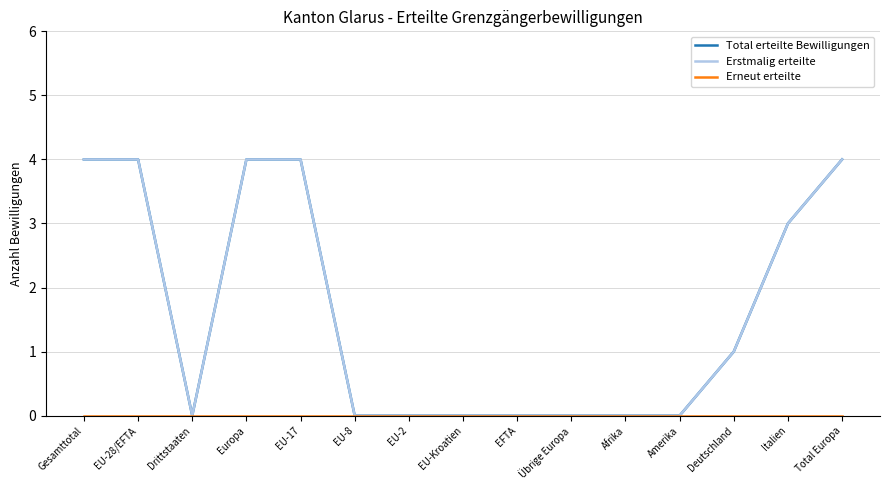

Does the chart display data point markers on the line(s)?

No